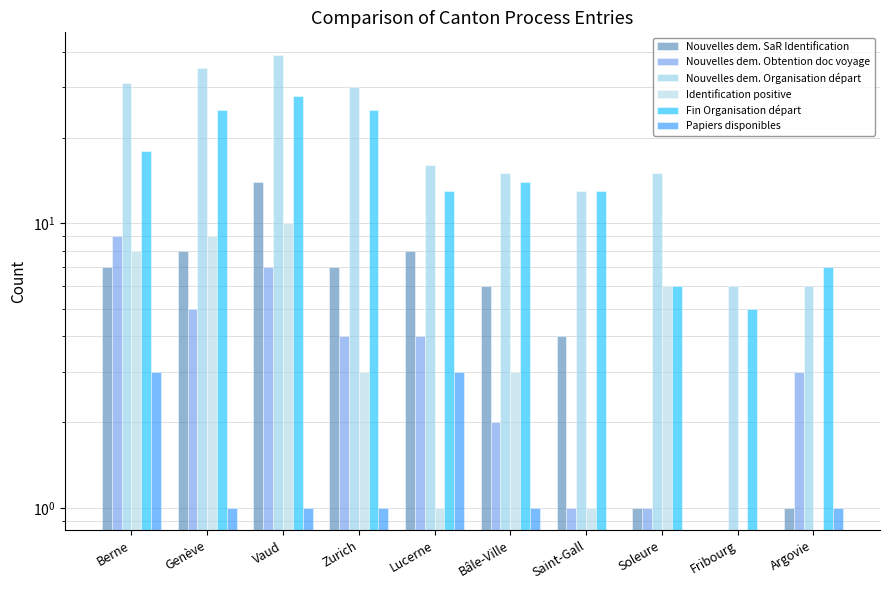

Which series has the largest total across all categories?

Nouvelles dem. Organisation départ